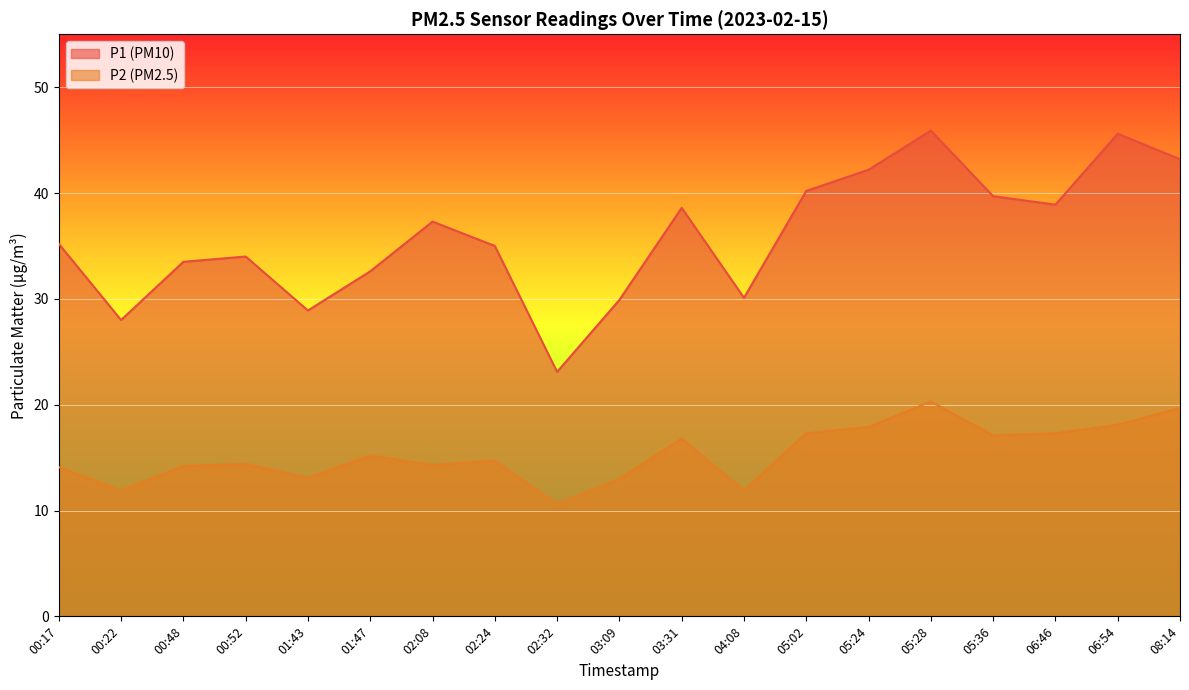

At which category does P1 reach its first local peak?

00:52